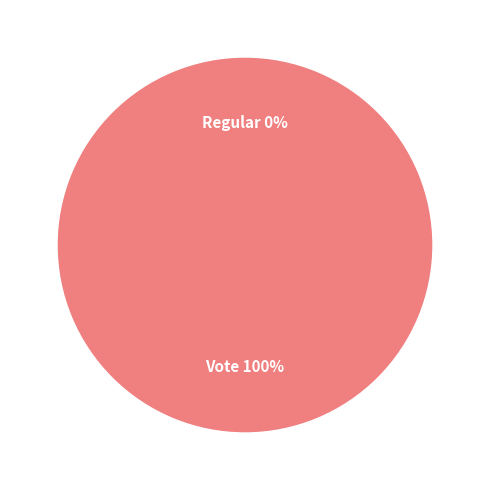

Does Vote represent more than half of the total?

Yes